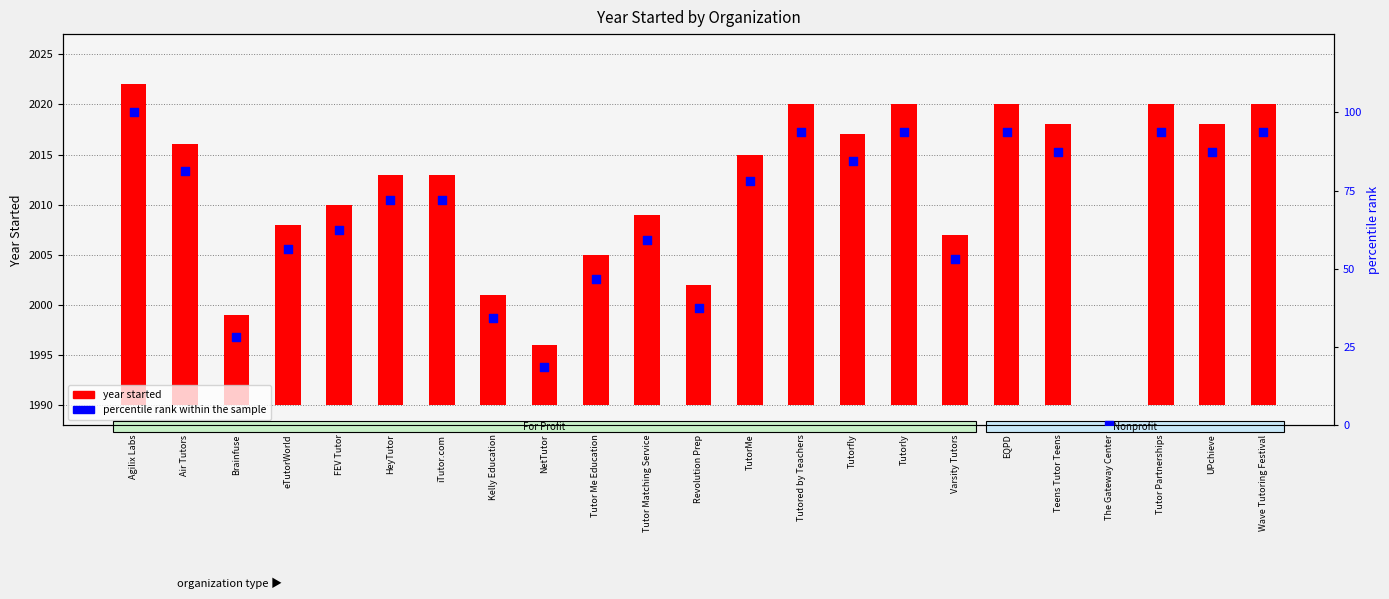

What are all the series names shown in the legend?

year started, percentile rank within the sample